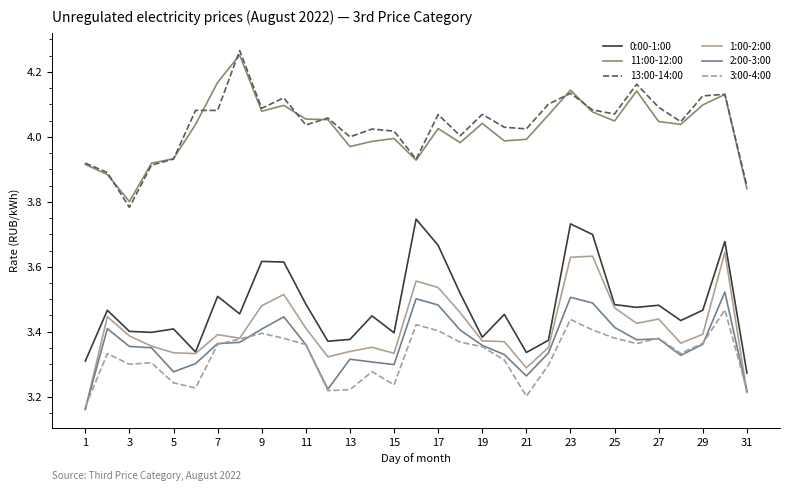

In 1:00-2:00, how many points are lower than both neighbors (excluding endpoints)?

7